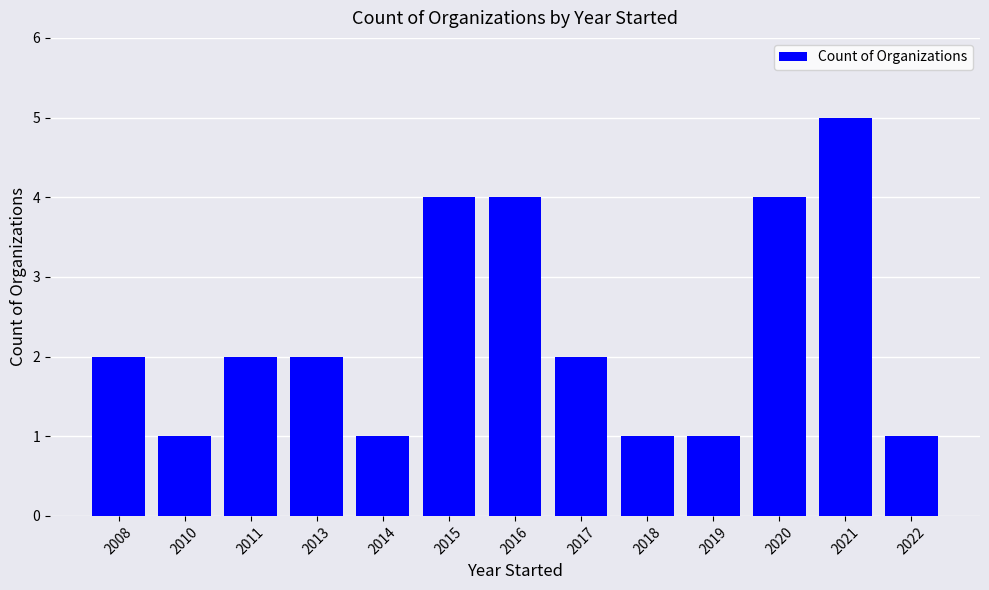

What is the sum of the values at 2008 and 2019?

3